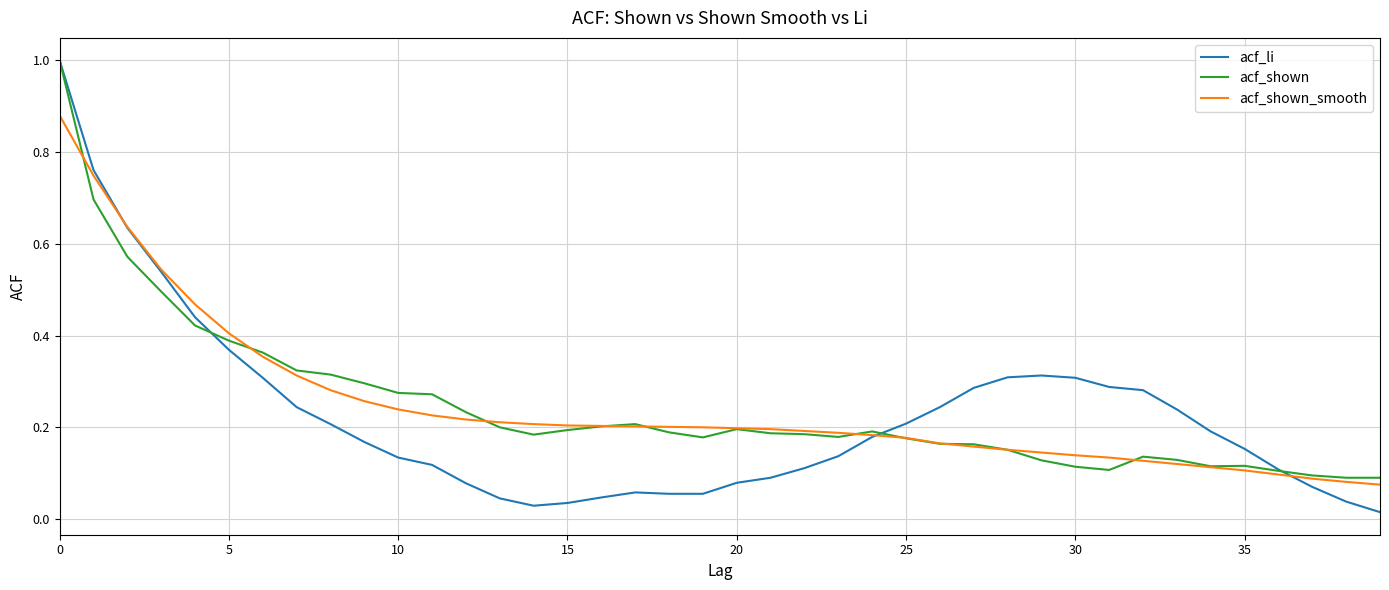

Which series has the largest range (max minus min)?

acf_li